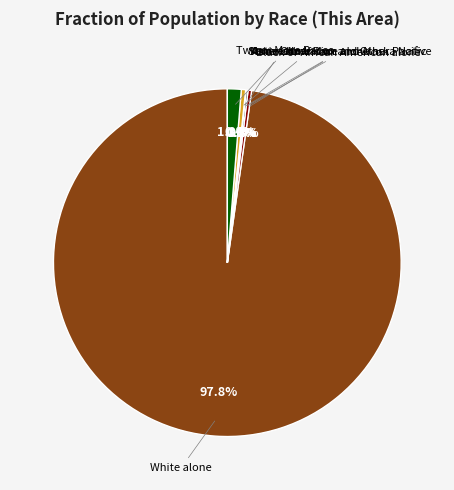

True or false: Black or African American alone accounts for 1% of the total.

False